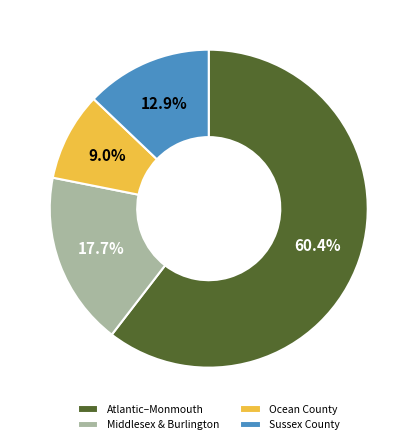

What is the ratio of the value at Middlesex & Burlington to the value at Ocean County?

2.0